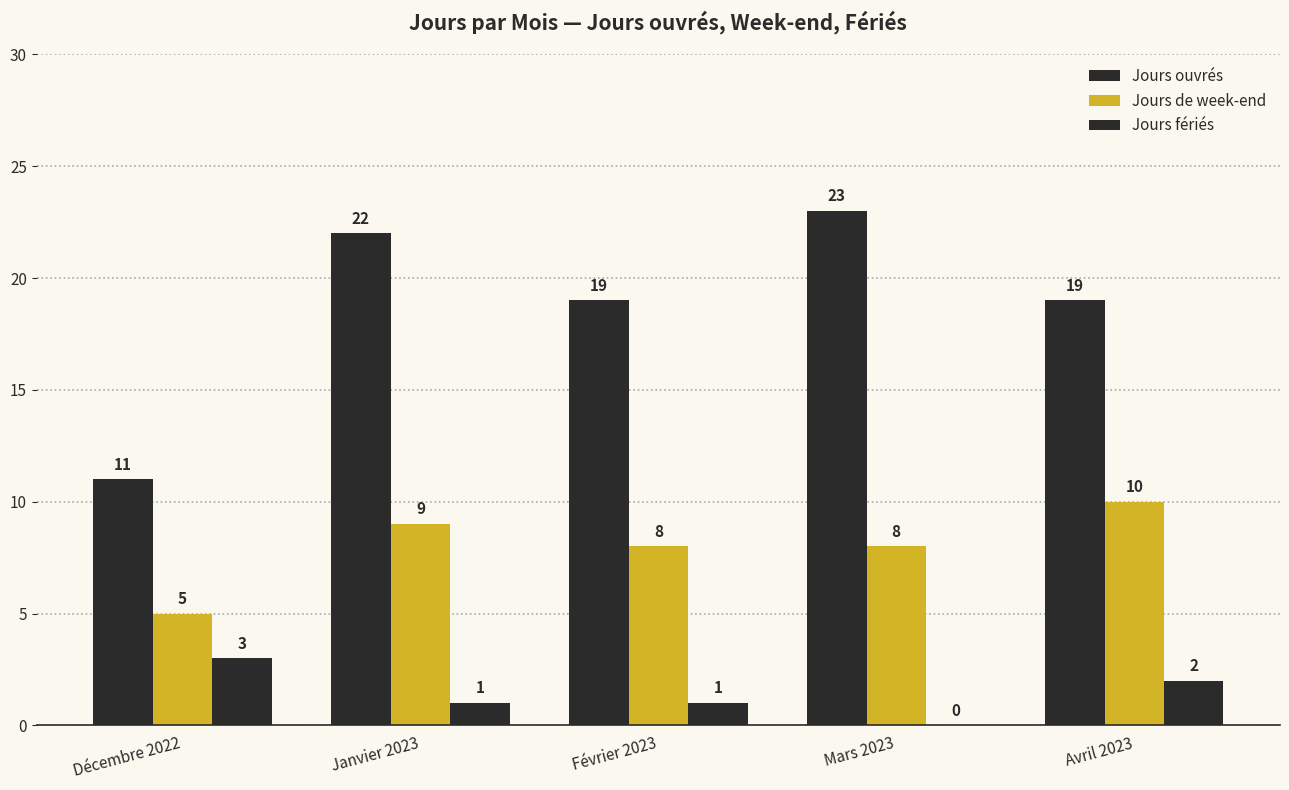

Reading left to right, list all the values displayed in this chart.

Jours ouvrés: Décembre 2022=11	Janvier 2023=22	Février 2023=19	Mars 2023=23	Avril 2023=19
Jours de week-end: Décembre 2022=5	Janvier 2023=9	Février 2023=8	Mars 2023=8	Avril 2023=10
Jours fériés: Décembre 2022=3	Janvier 2023=1	Février 2023=1	Mars 2023=0	Avril 2023=2